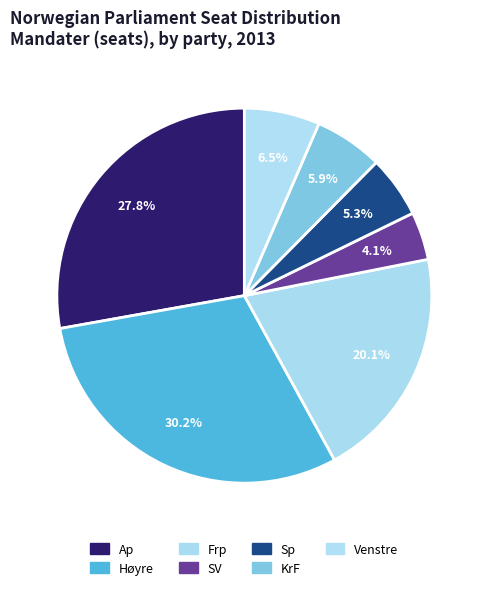

Which slice is the largest?

Høyre